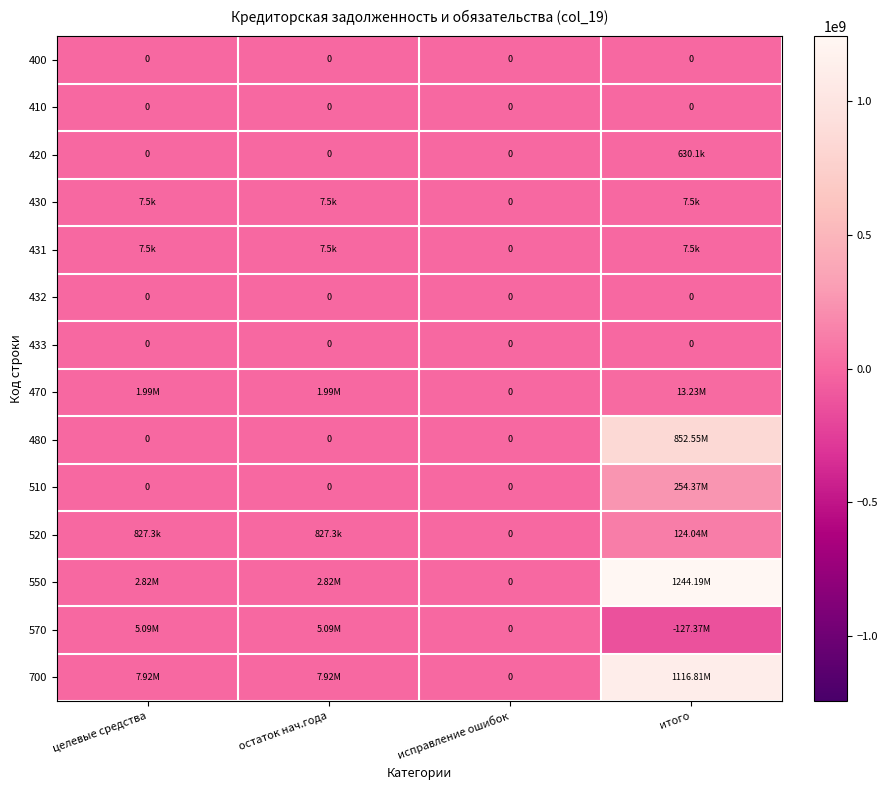

Which has a higher value, остаток нач.года or итого?

остаток нач.года